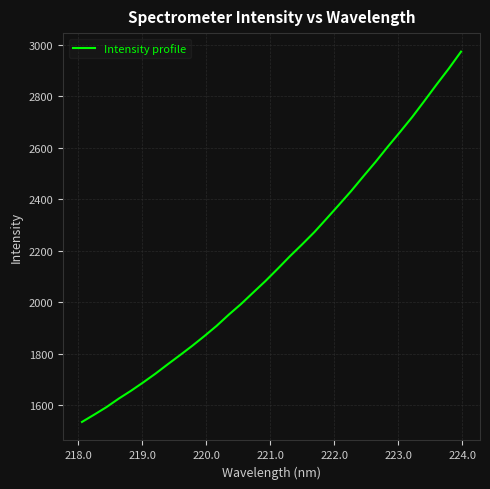

Does the chart display data point markers on the line(s)?

No